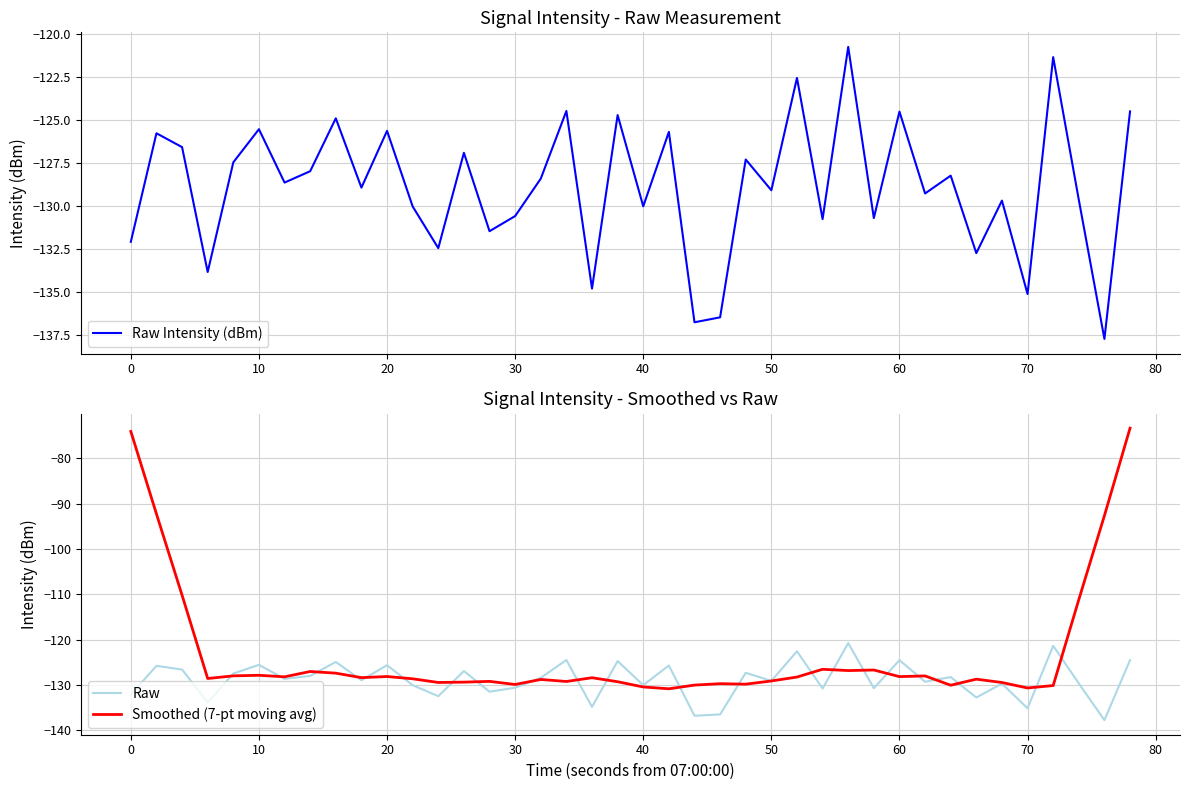

What is the minimum value for Smoothed (7-pt moving avg)?

-130.8